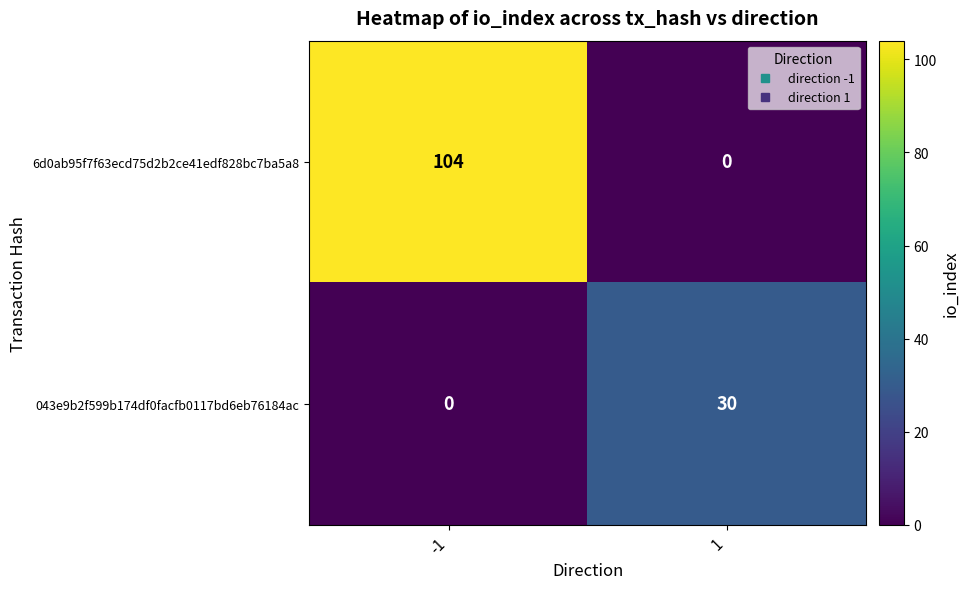

At how many categories does at least one series exceed 63?

1